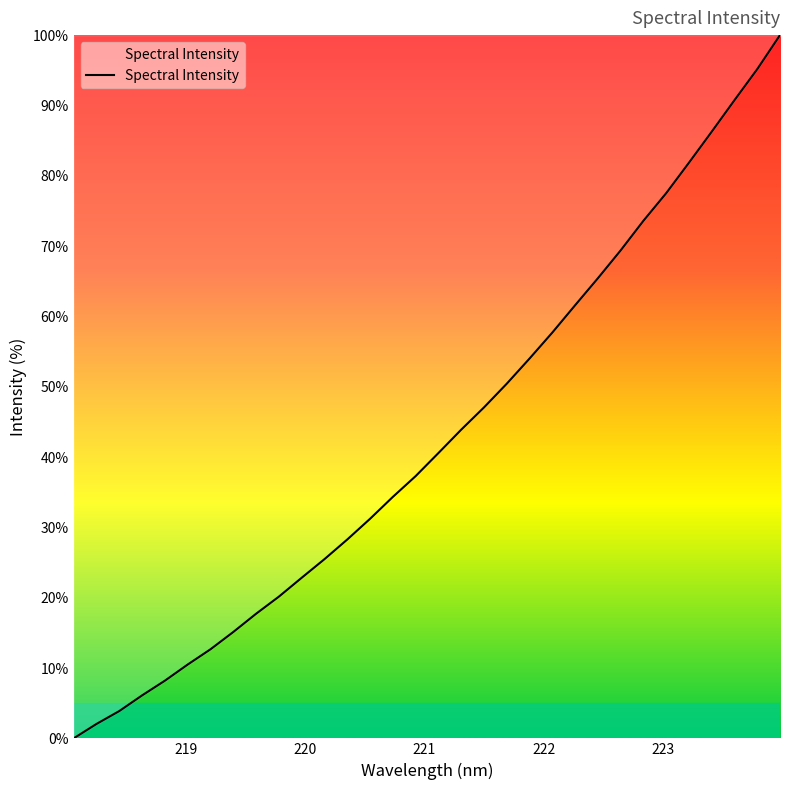

What is the sum of all values?

1371.1